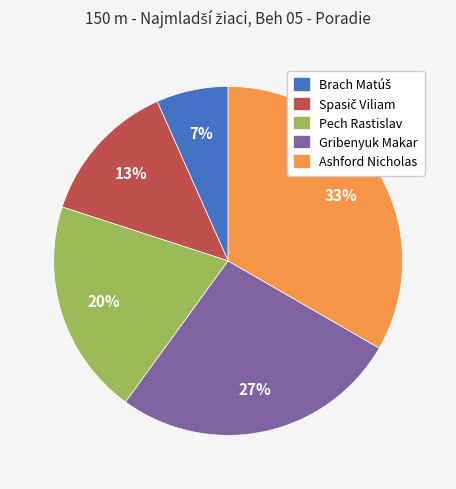

Does Ashford Nicholas represent more than half of the total?

No